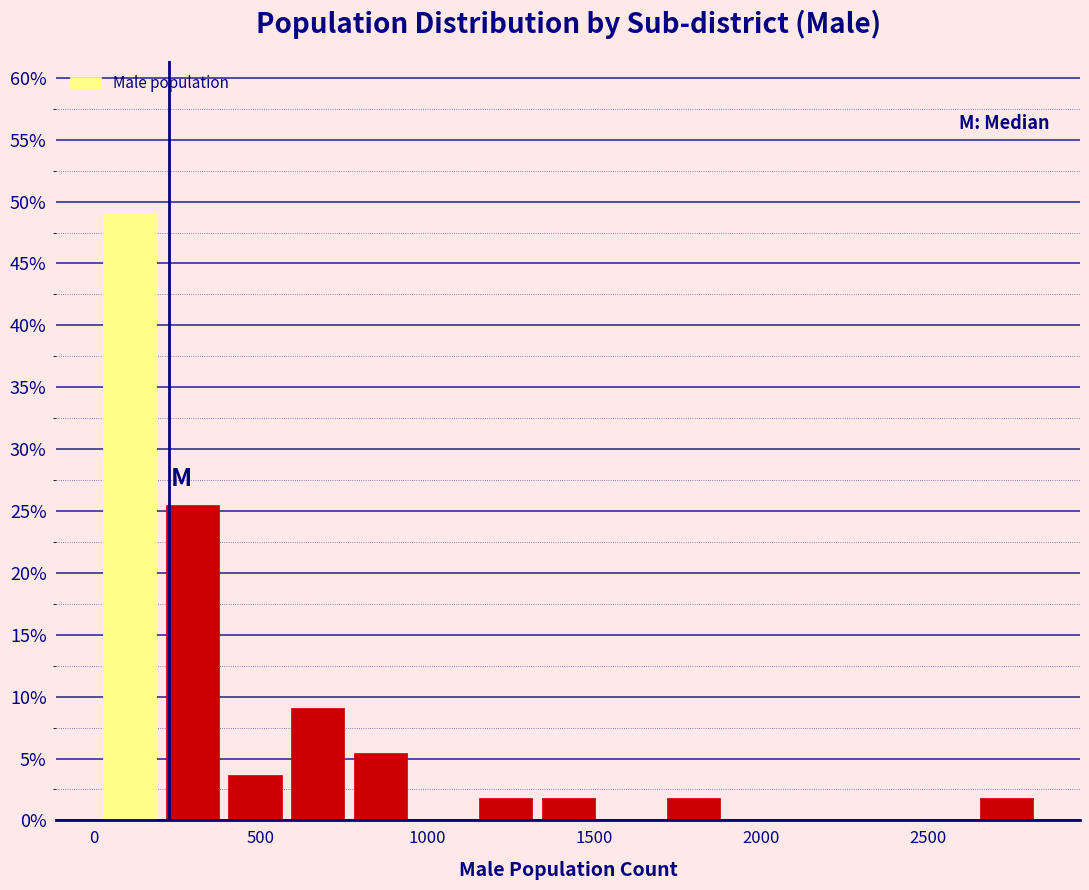

Around what value on the x-axis is the tallest bar? Give the approximate position of its centre, as read against the axis.

100